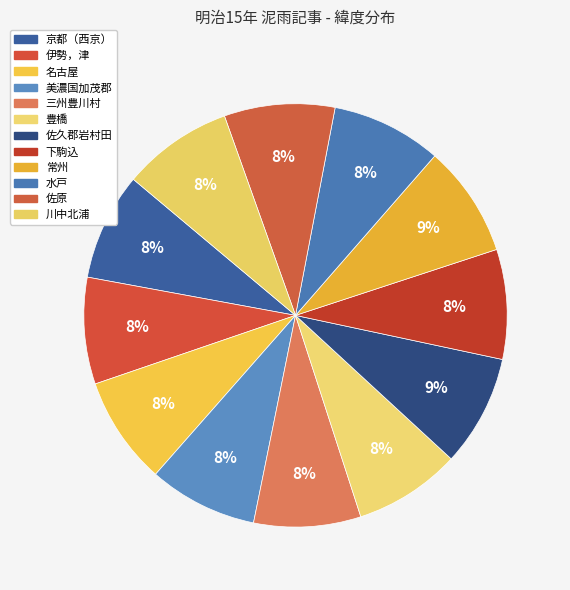

How many segments does this pie chart have?

12